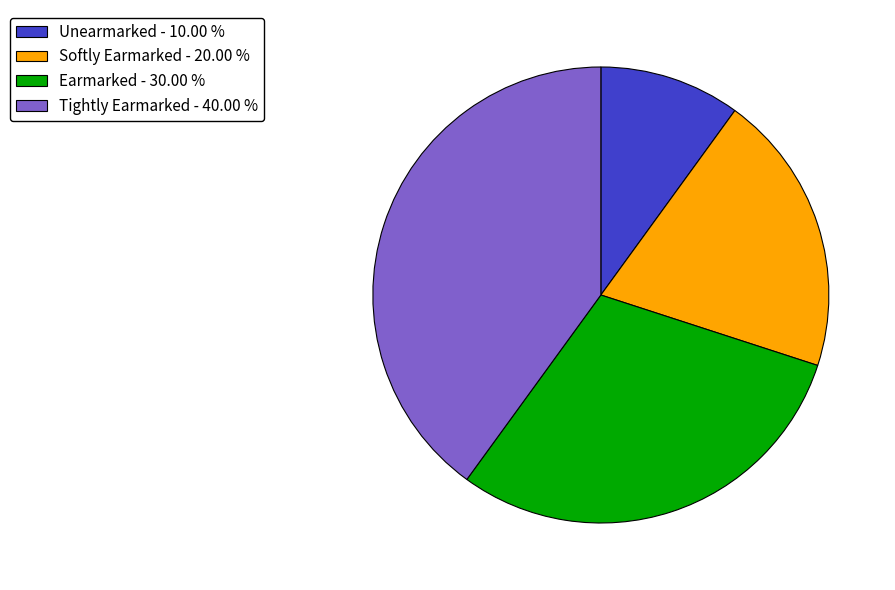

The Tightly Earmarked slice represents 40% of the pie. True or false?

True